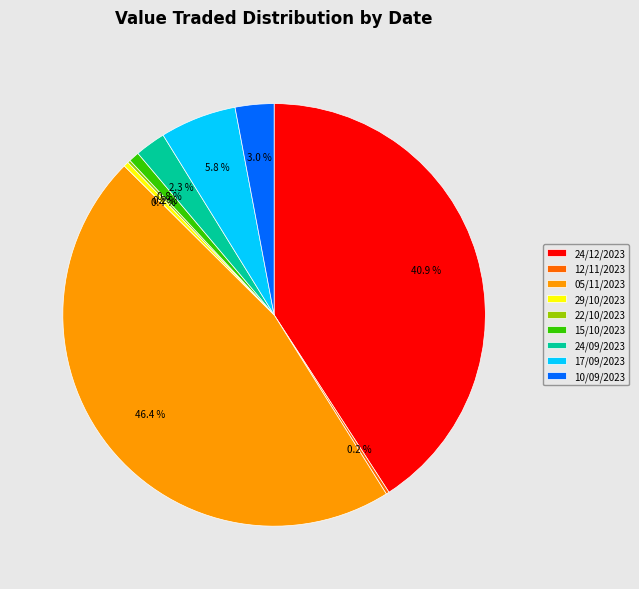

Which slice is the largest?

05/11/2023